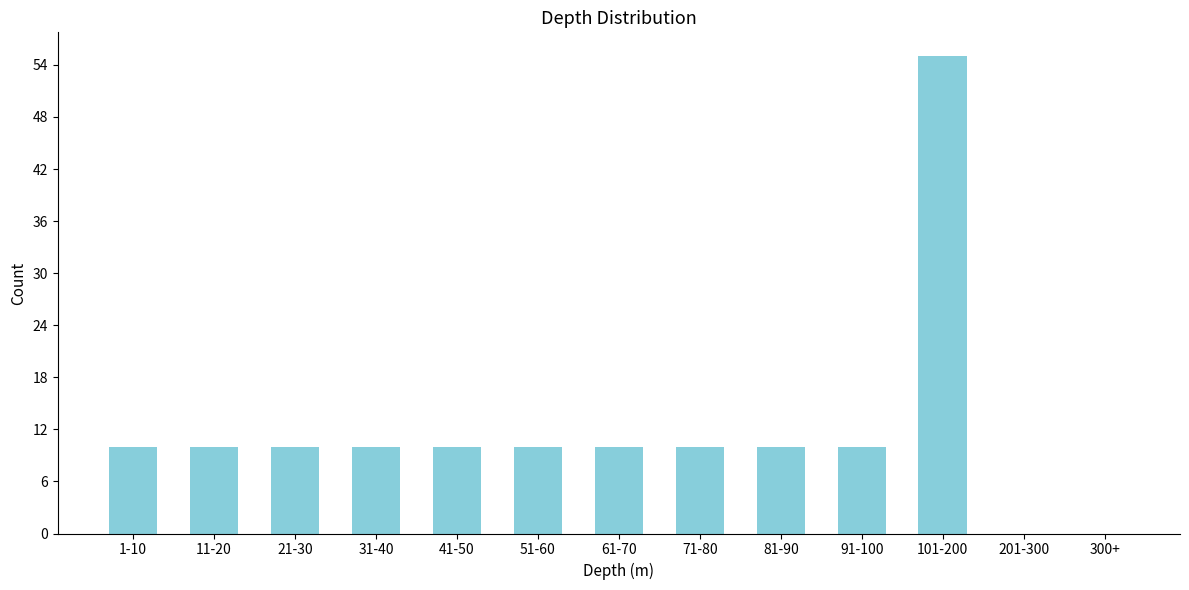

Reading left to right, list all the values displayed in this chart.

1-10=10	11-20=10	21-30=10	31-40=10	41-50=10	51-60=10	61-70=10	71-80=10	81-90=10	91-100=10	101-200=55	201-300=0	300+=0